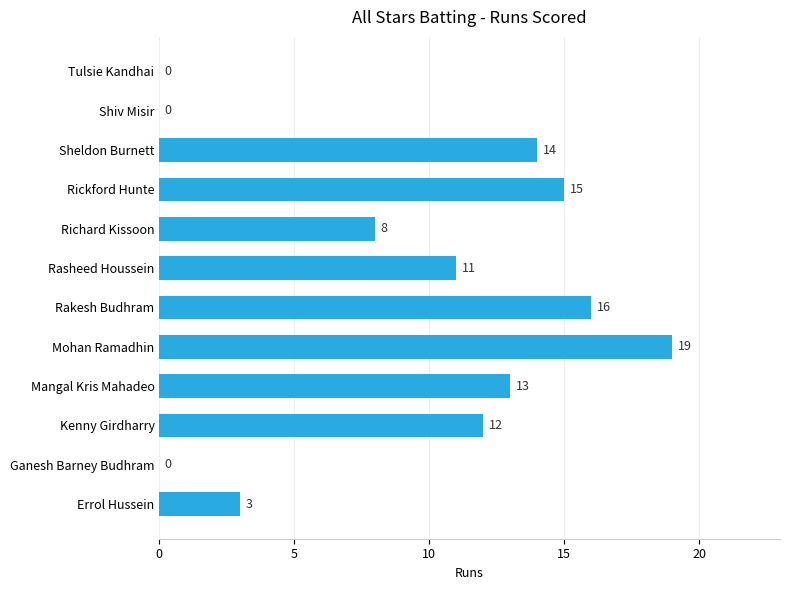

What is the sum of the values at Kenny Girdharry and Richard Kissoon?

20